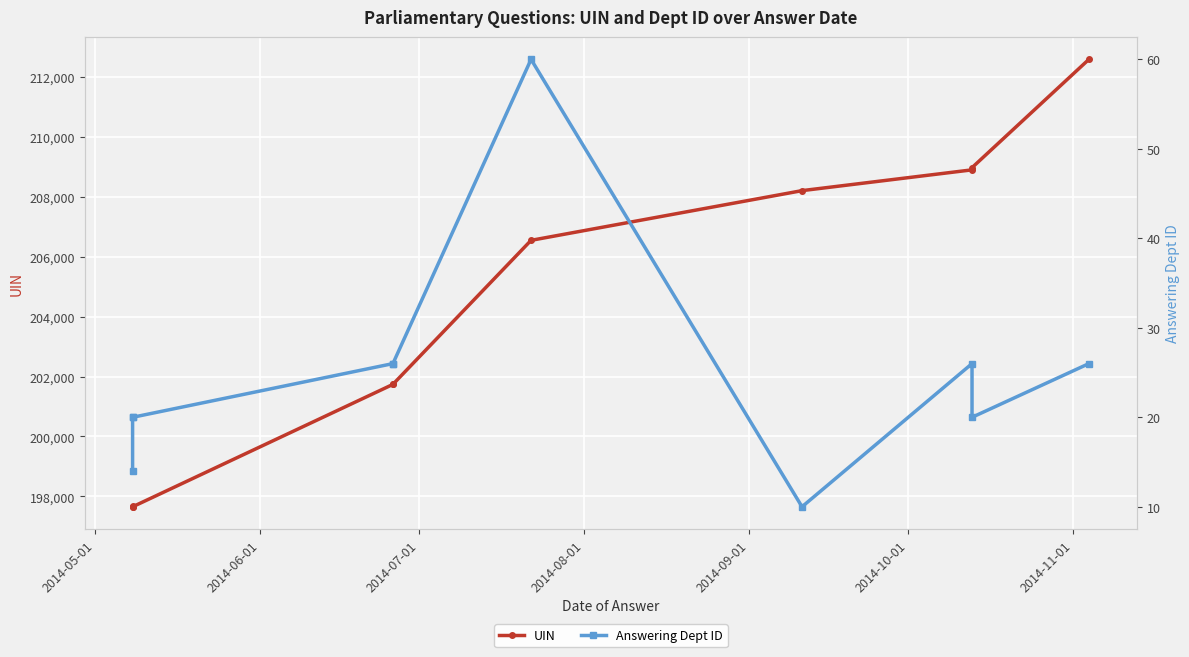

Is it true that Answering Dept ID equals 16 at 2014-10-01?

False